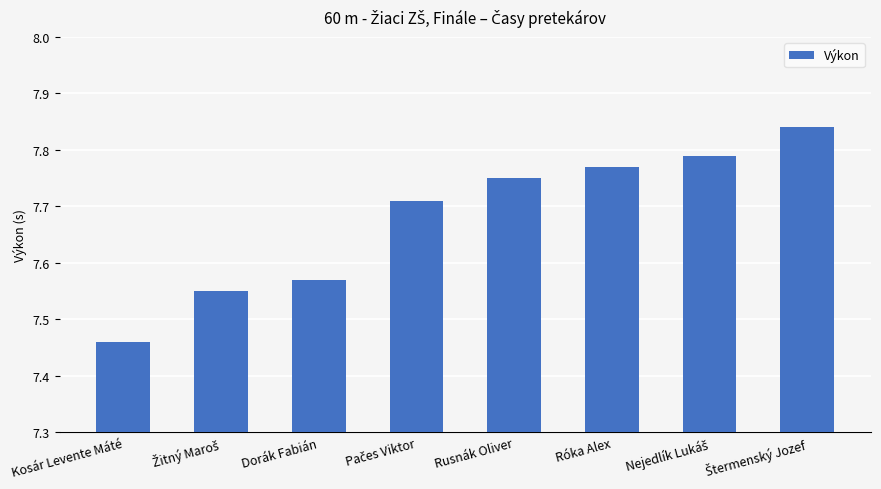

What position from the left is Dorák Fabián?

3